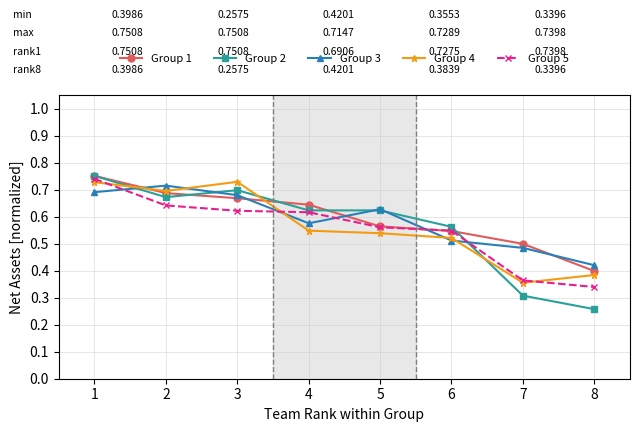

Count the number of categories in the chart.

8